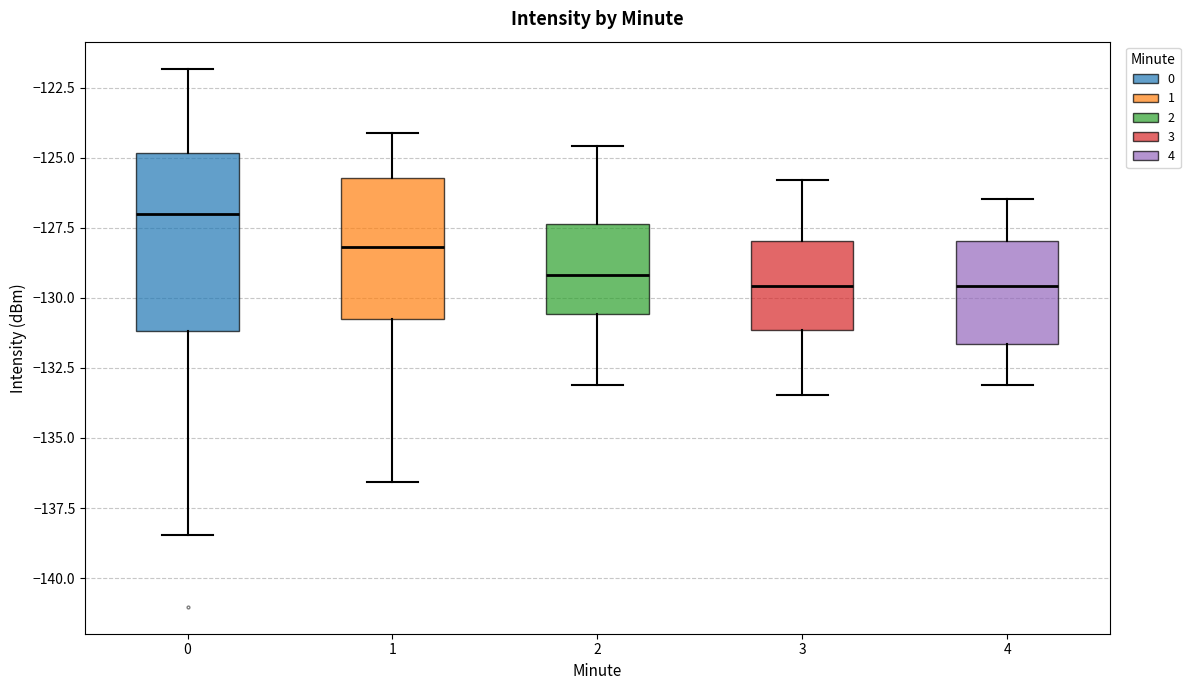

Reading left to right, read every box against the y-axis: the position of its median line, the range the box covers, and the ends of its whiskers. The values are not printed on the chart, so give them approximately, as read against the axis.

0: median -127.0, box -131.0 to -125.0, whiskers -138.5 to -122.0
1: median -128.0, box -131.0 to -125.5, whiskers -136.5 to -124.0
2: median -129.0, box -130.5 to -127.5, whiskers -133.0 to -124.5
3: median -129.5, box -131.0 to -128.0, whiskers -133.5 to -126.0
4: median -129.5, box -131.5 to -128.0, whiskers -133.0 to -126.5